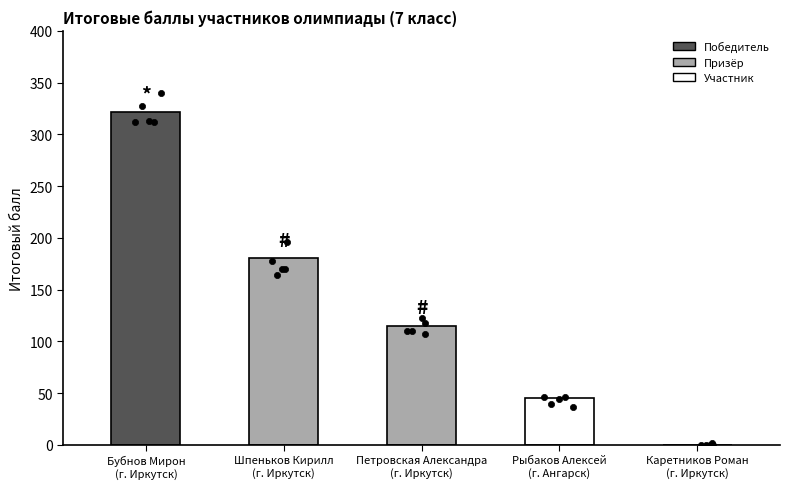

Approximately how many times larger is the value at Шпеньков Кирилл
(г. Иркутск) compared to Бубнов Мирон
(г. Иркутск)?

0.6